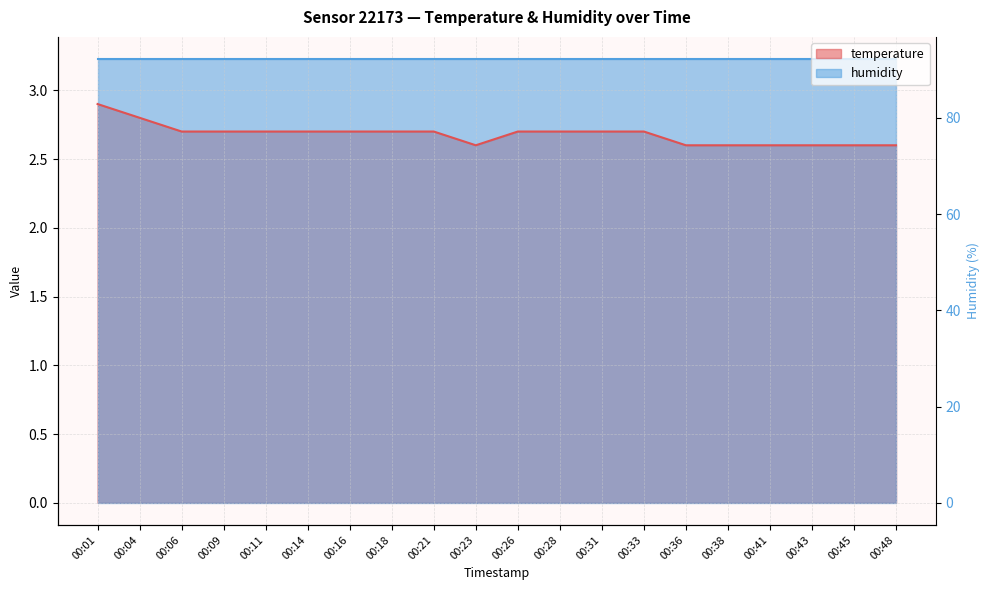

True or false: the data shows 4.2 at 00:43.

False